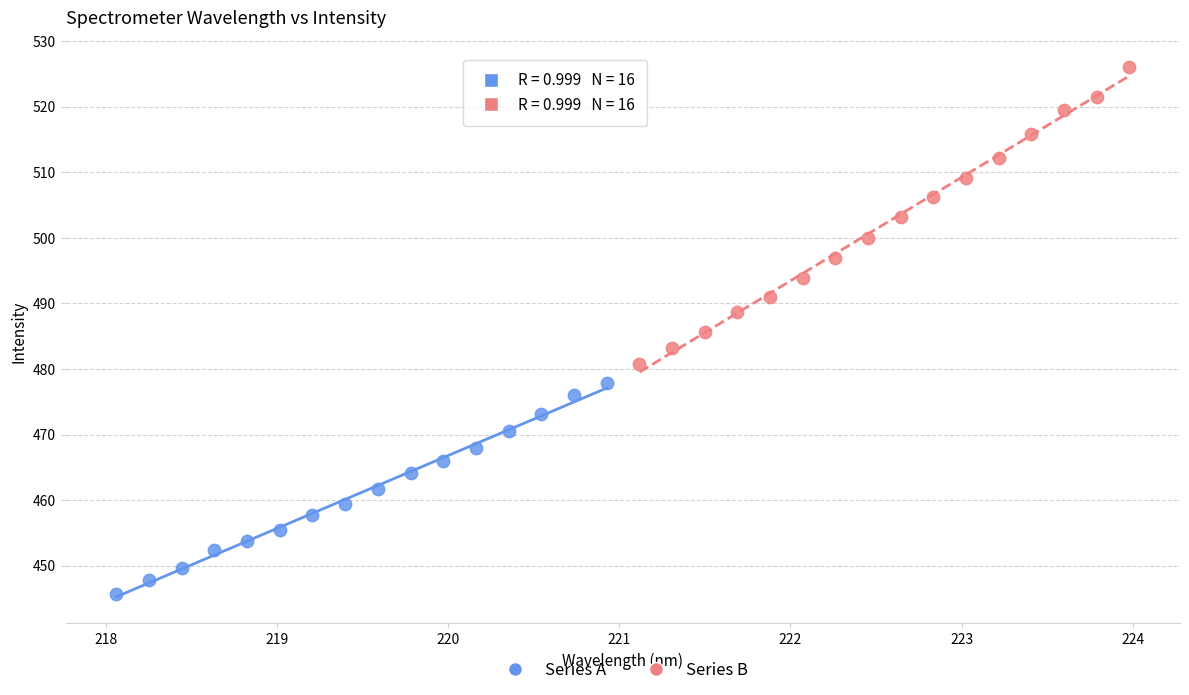

Which series has the widest spread of Y values?

Series B